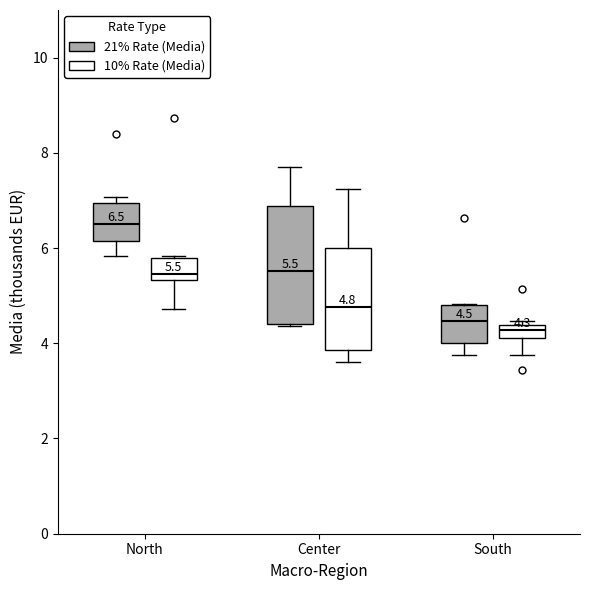

Which box is the tallest, from its lower edge to its upper edge?

Center (21% Rate (Media))